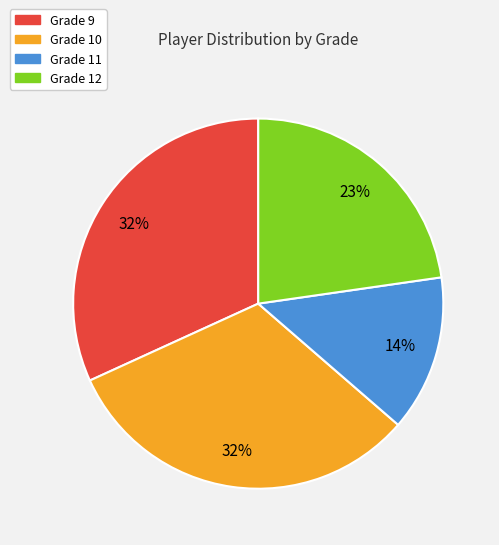

Which slice is the smallest?

Grade 11